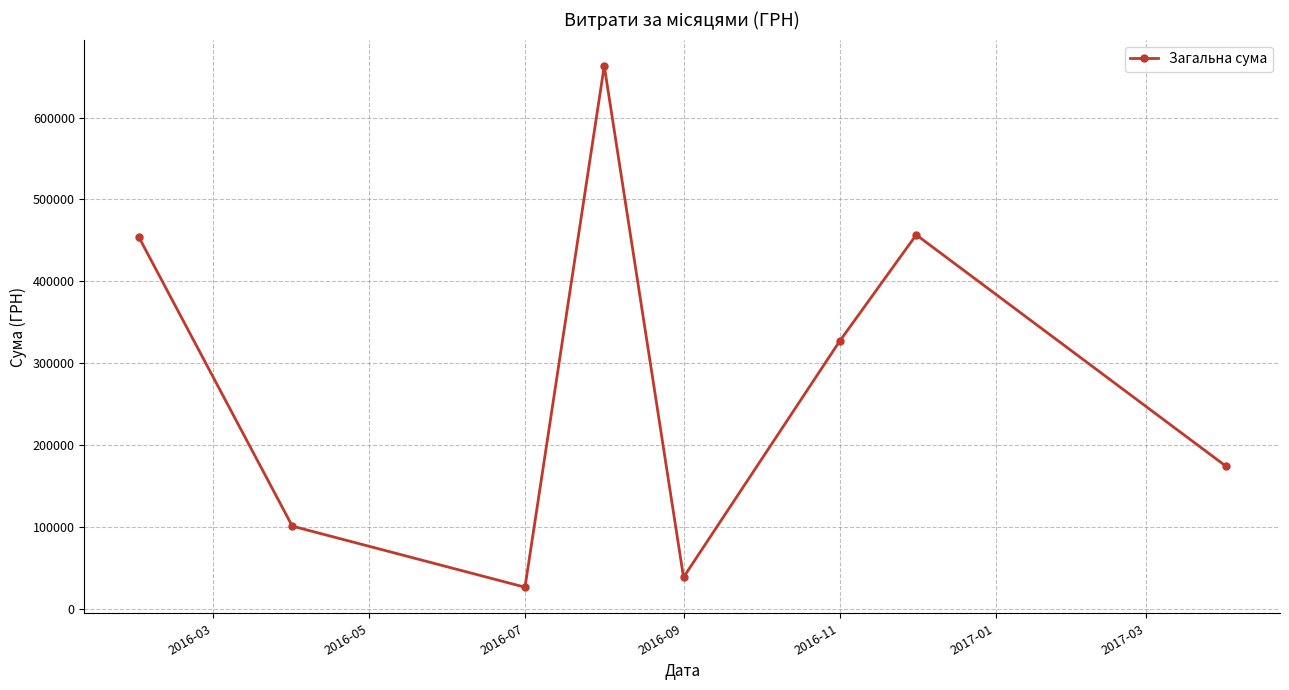

What is the value of the 2nd point from the left?

101109.7